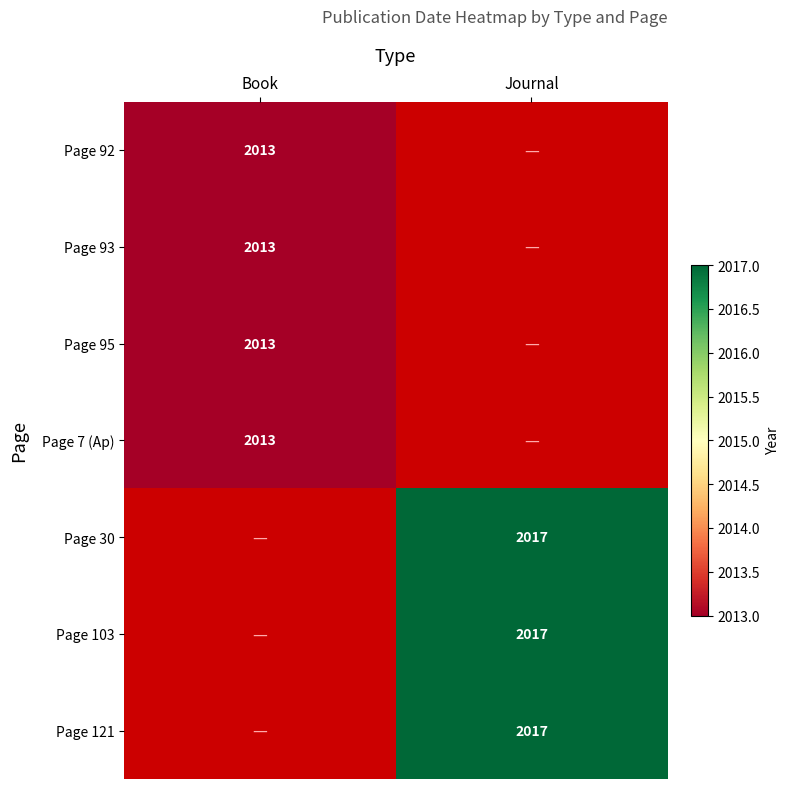

Is the value of Page 93 at Book greater than the value of Page 30 at Journal?

No